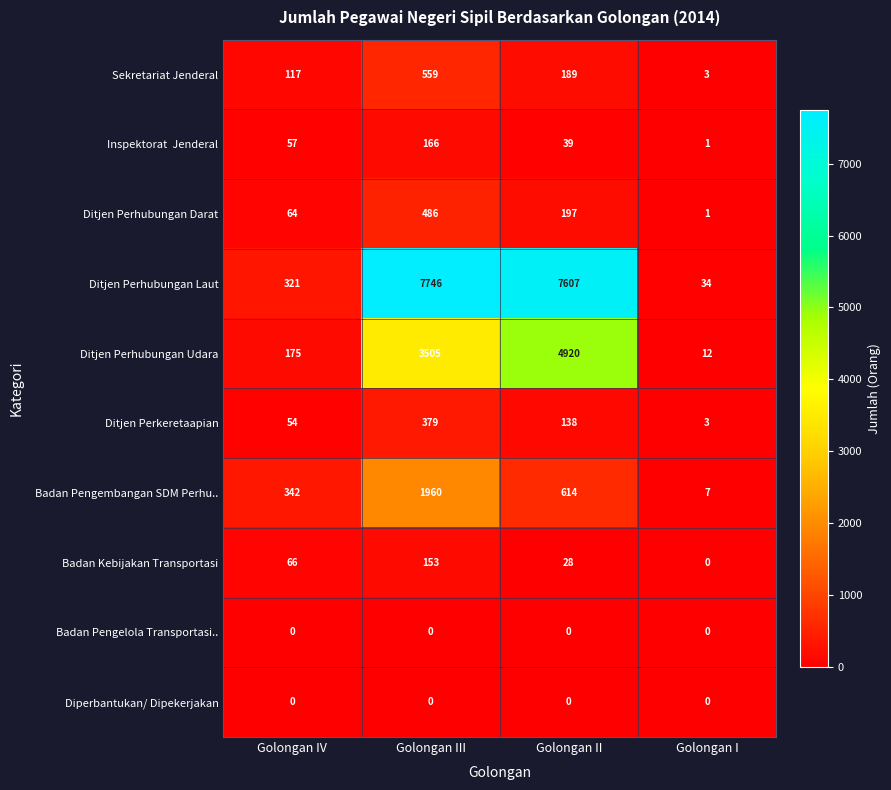

The value of Badan Kebijakan Transportasi at Golongan III is 153. True or false?

True